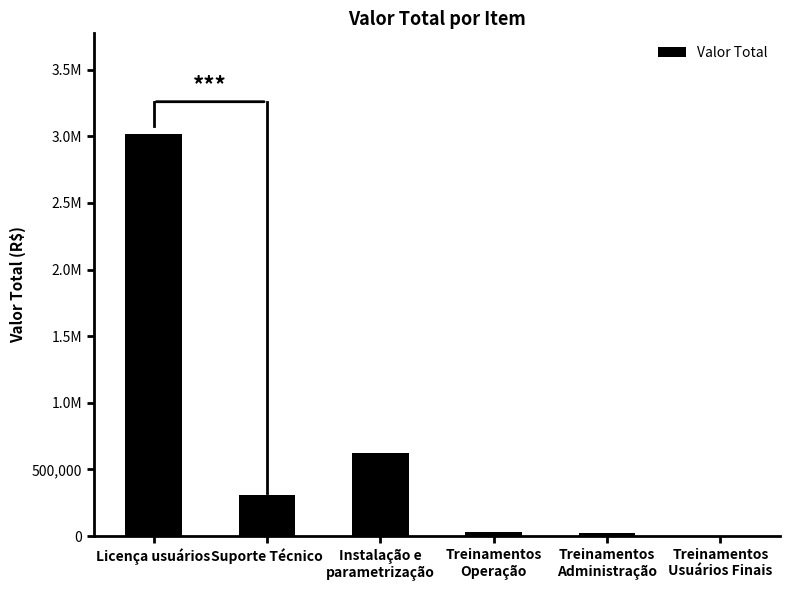

Are the bars horizontal?

No